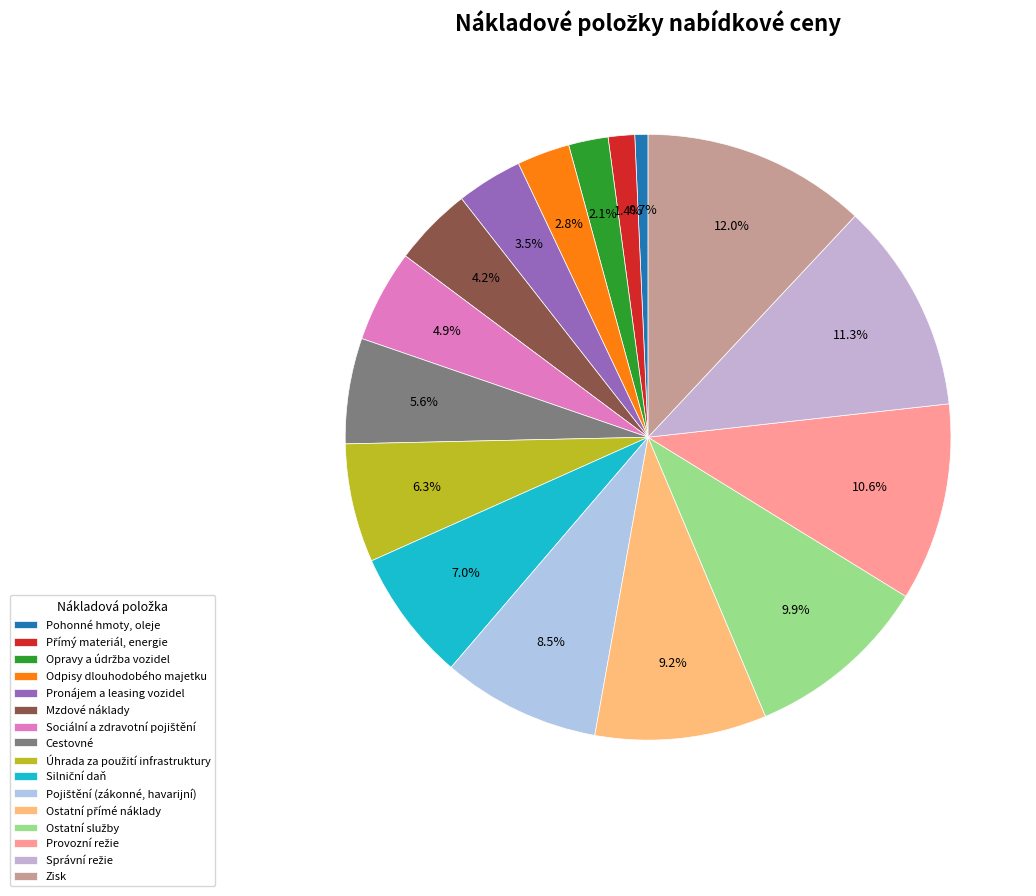

Is it true that Ostatní přímé náklady is 23% of the pie?

False